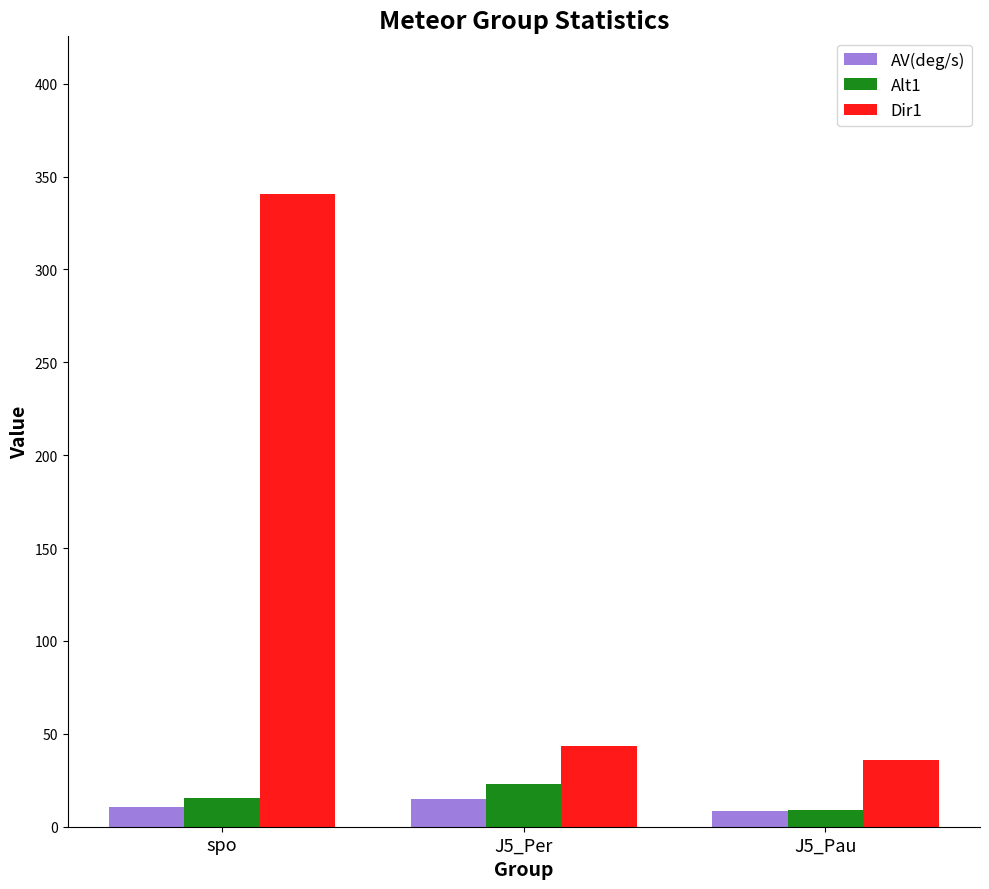

How many bars are there in total?

9